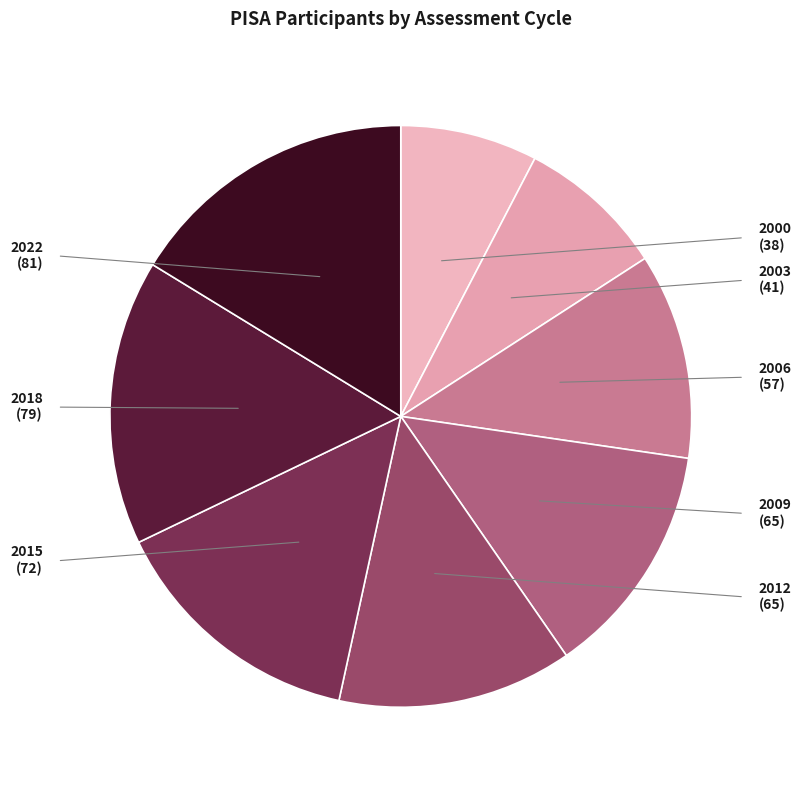

Count the number of slices in the pie.

8